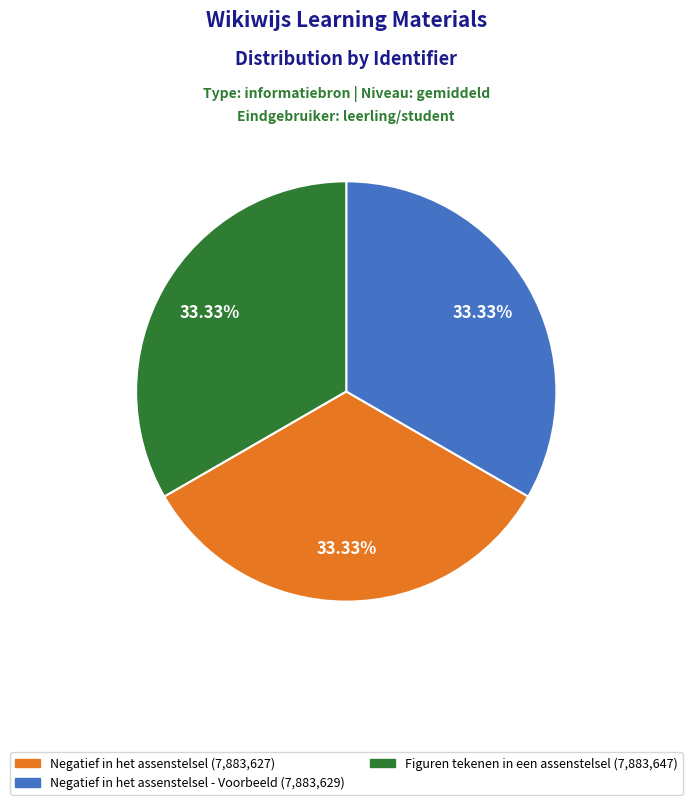

Does any single category account for the majority?

No